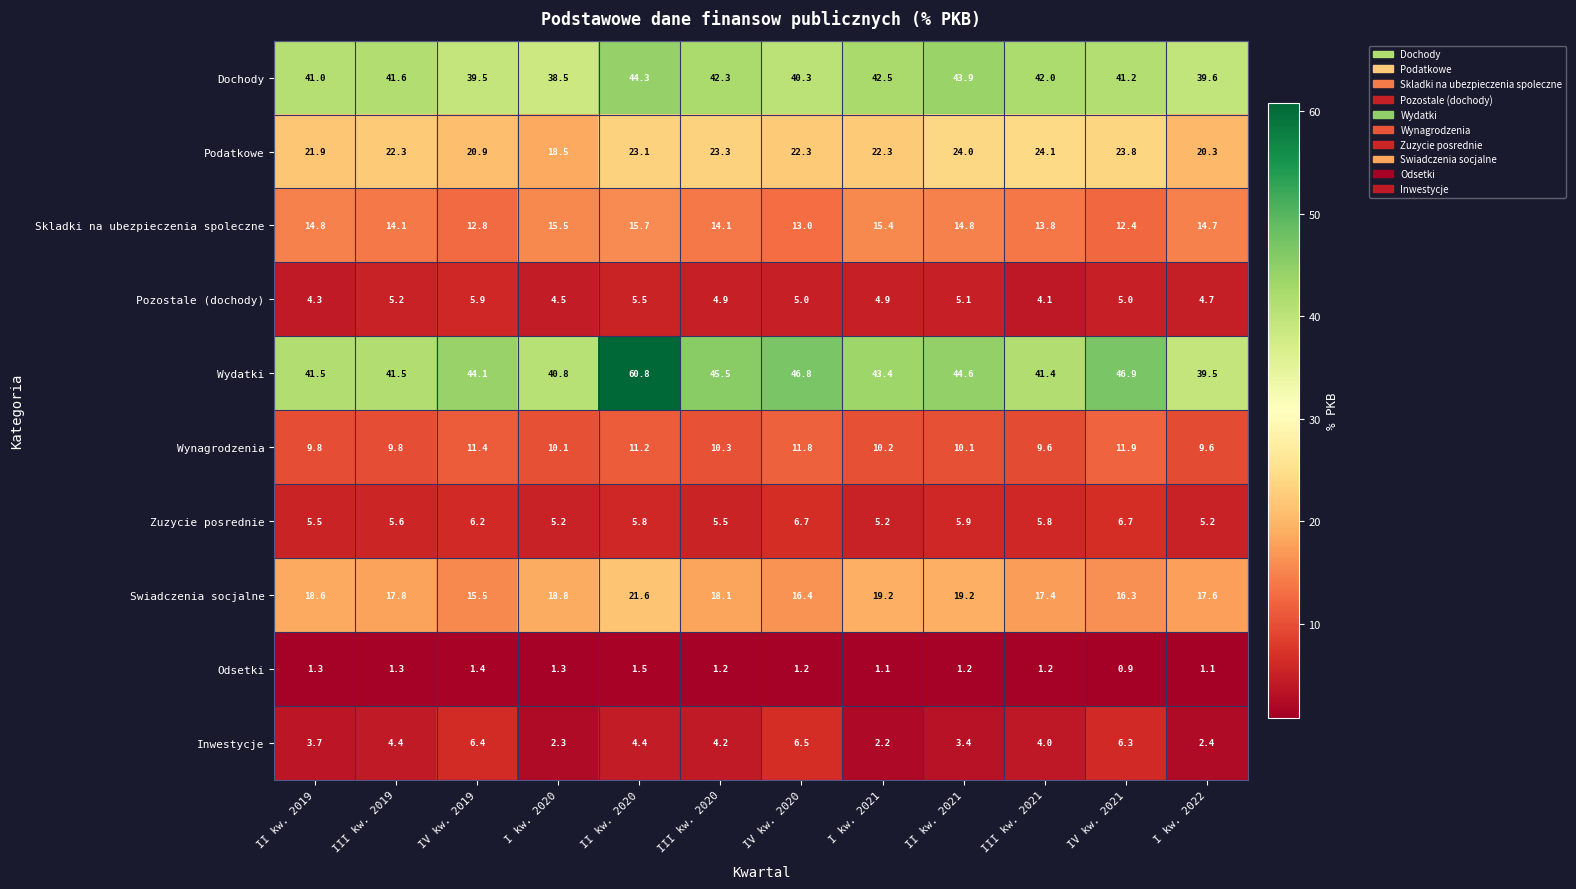

Which series has the widest spread of values?

Wydatki